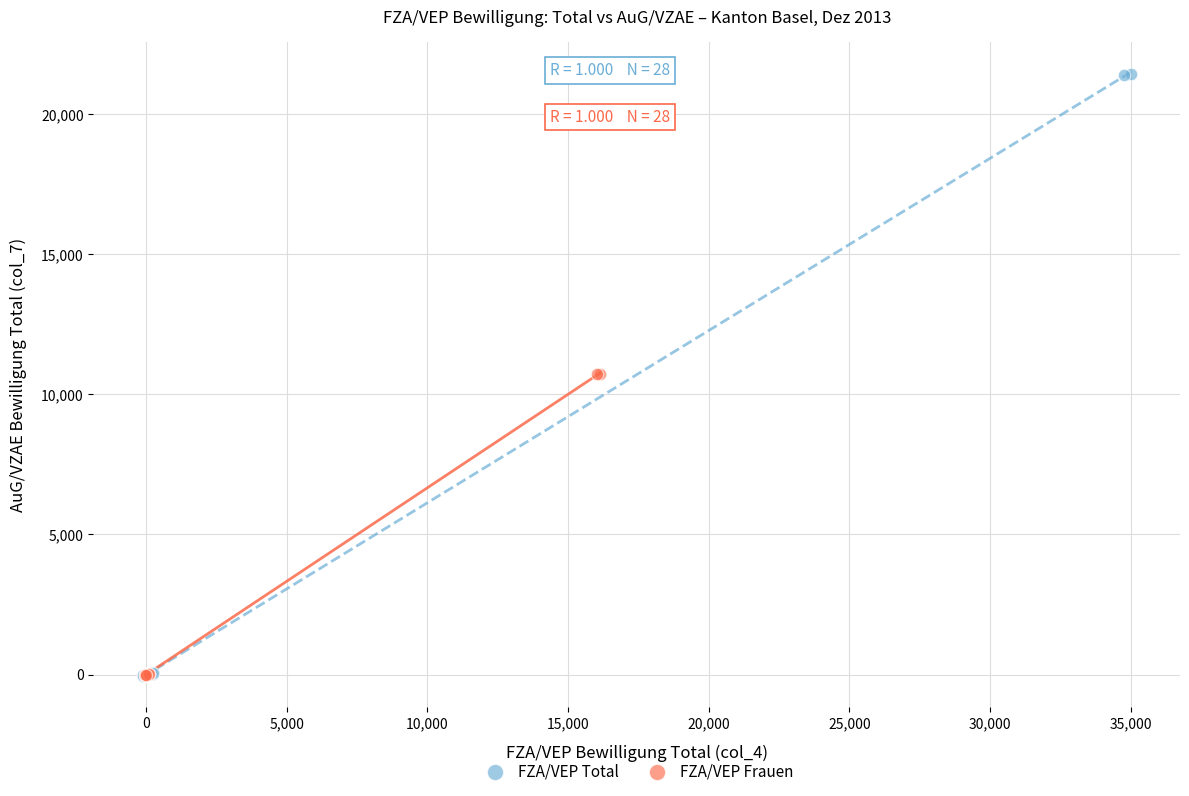

Which series contains the highest Y value?

FZA/VEP Total